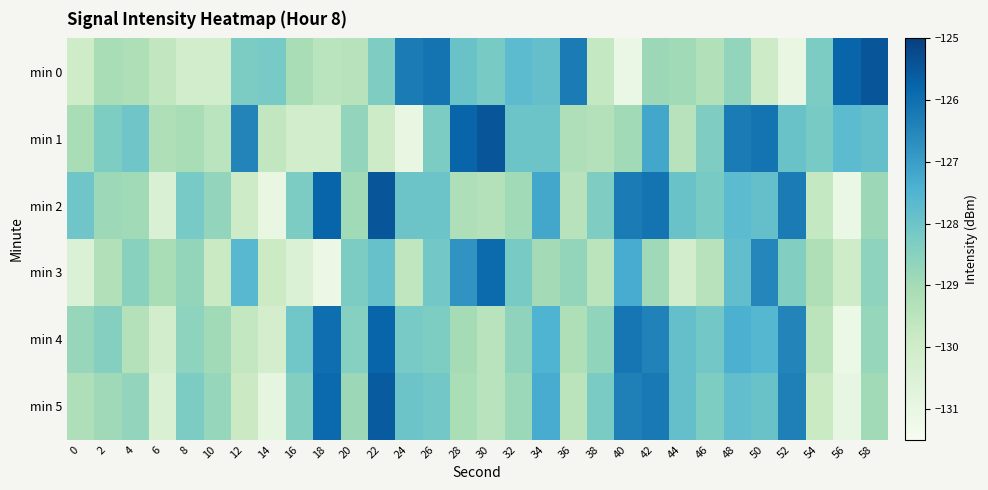

At how many categories does at least one series exceed -126?

6